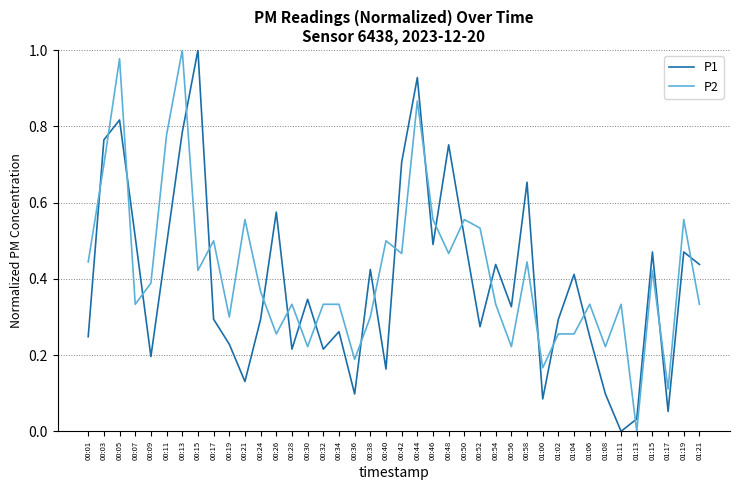

How many distinct data groups are displayed?

2